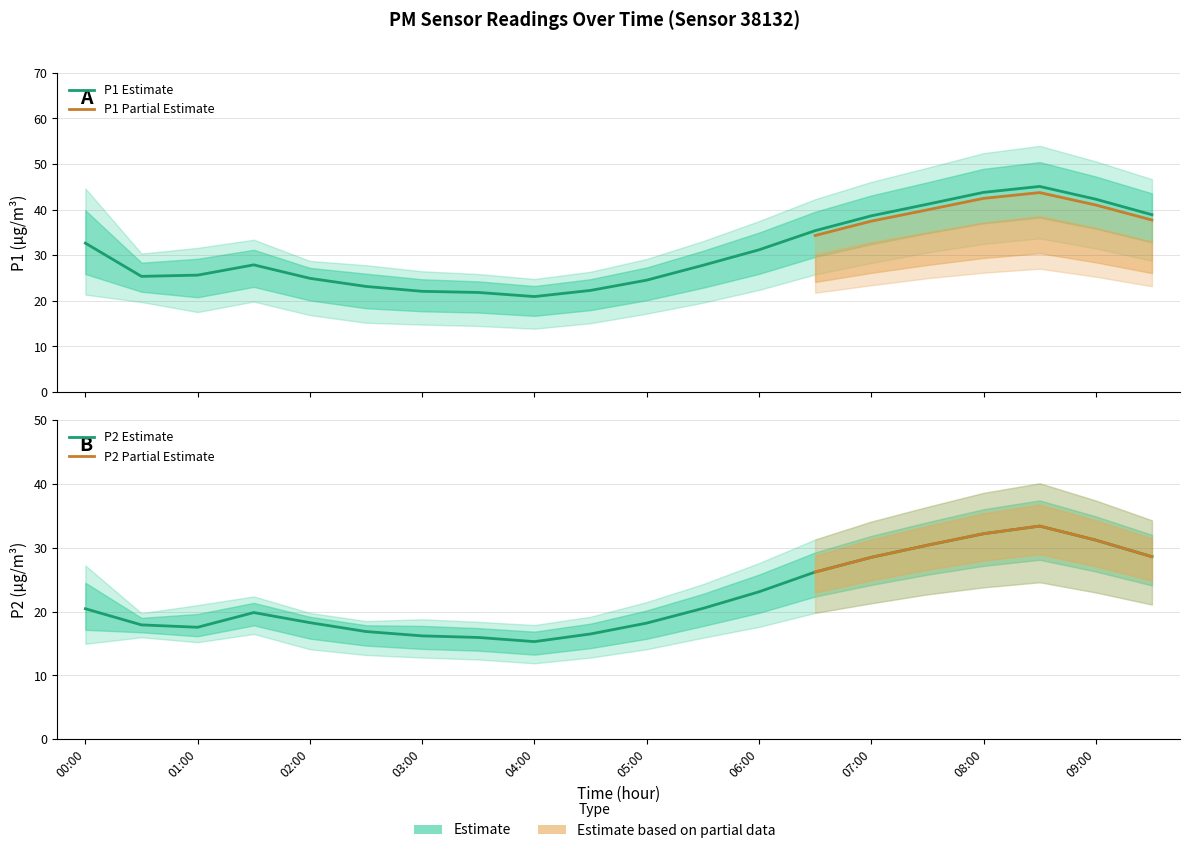

What is the label of the 3rd point from the right?

08:30